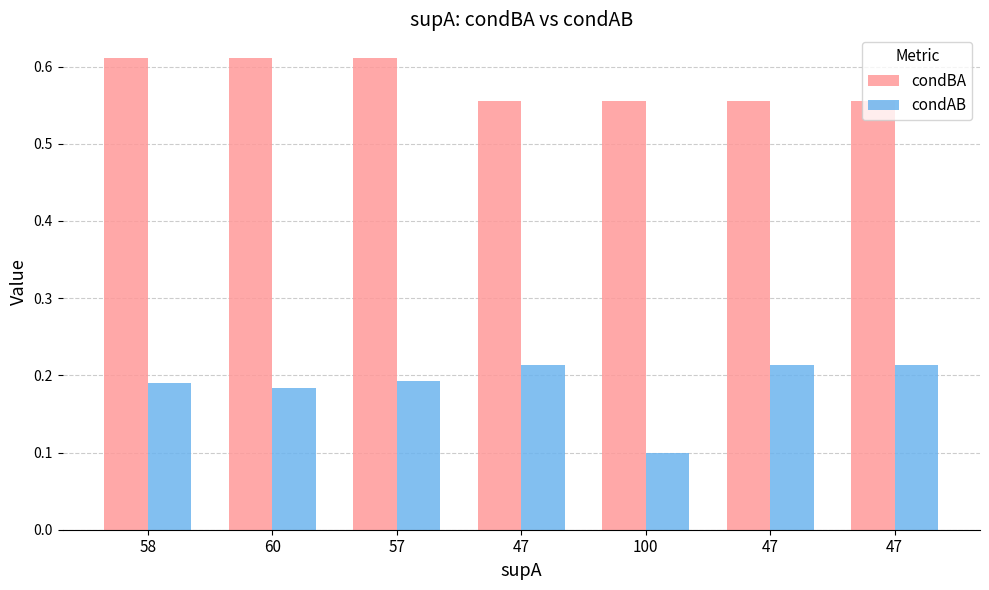

Are the bars grouped side by side (vs. stacked)?

Yes